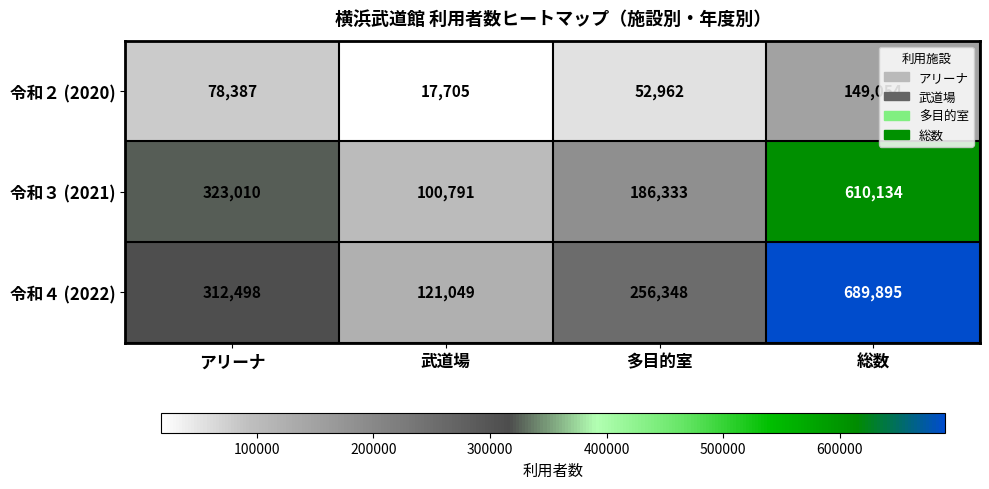

Read the 令和４ (2022) value at 多目的室.

256348